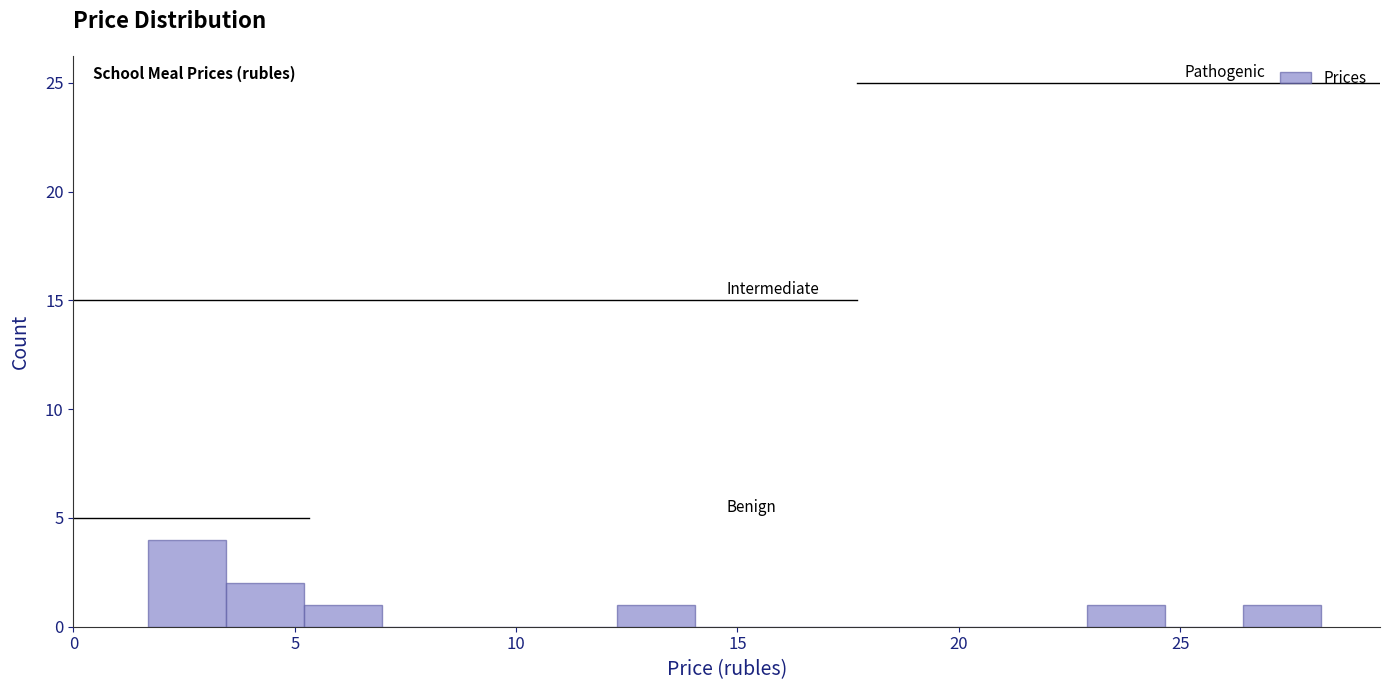

Read against the x-axis, roughly where is the centre of the tallest bar?

2.5